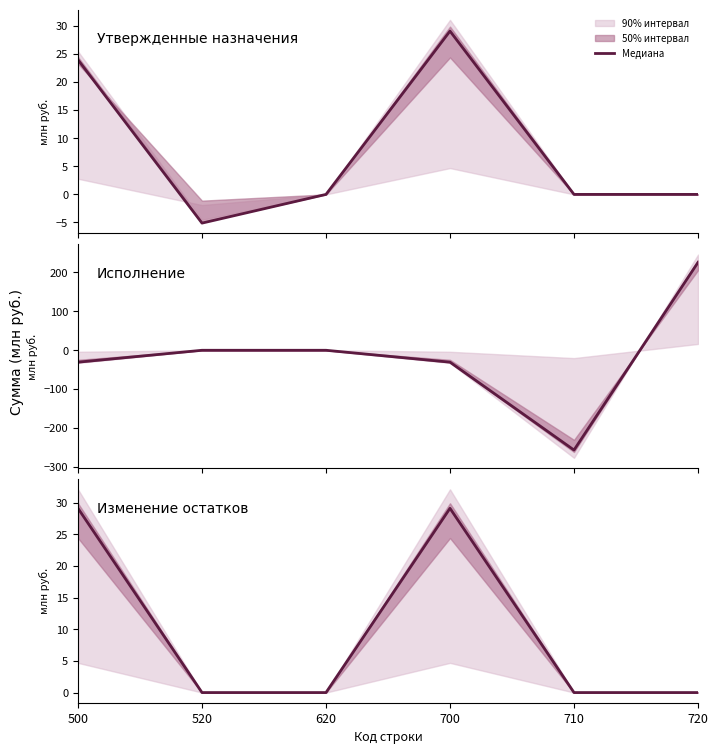

How many lines are shown in the chart?

1